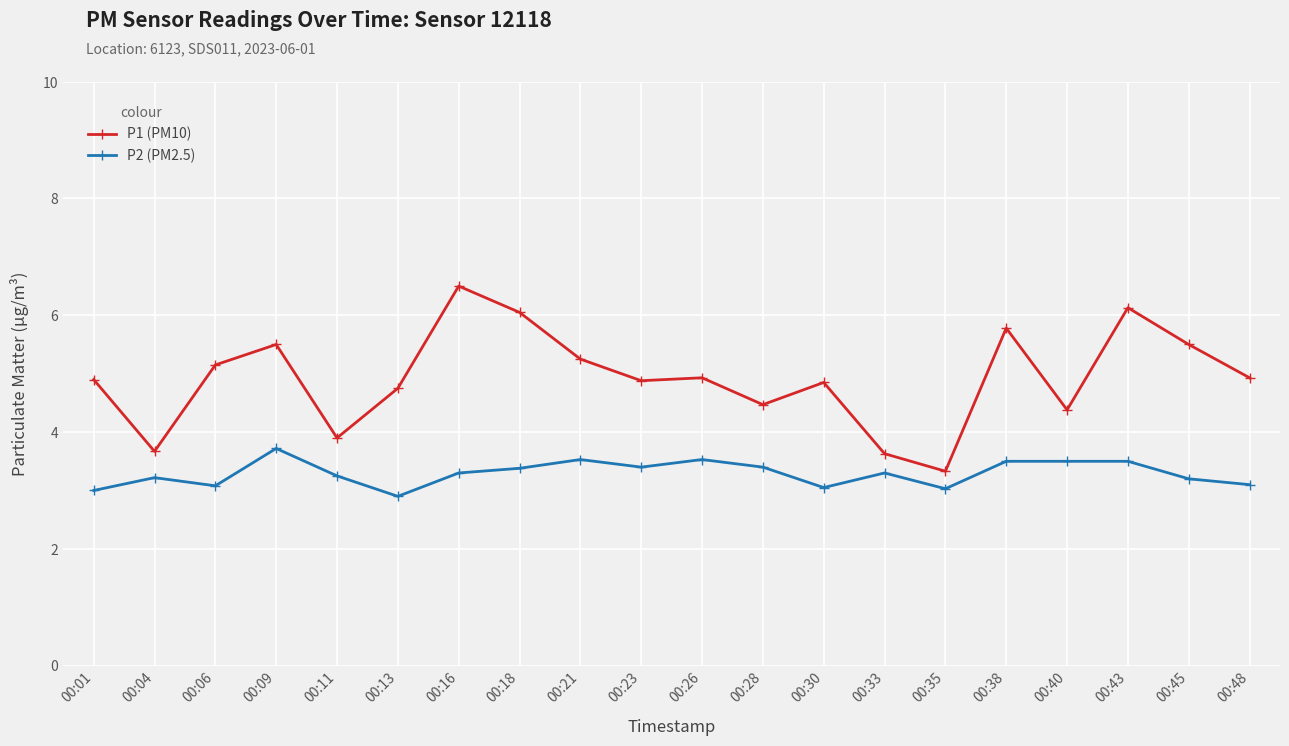

Which series has the widest spread of values?

P1 (PM10)